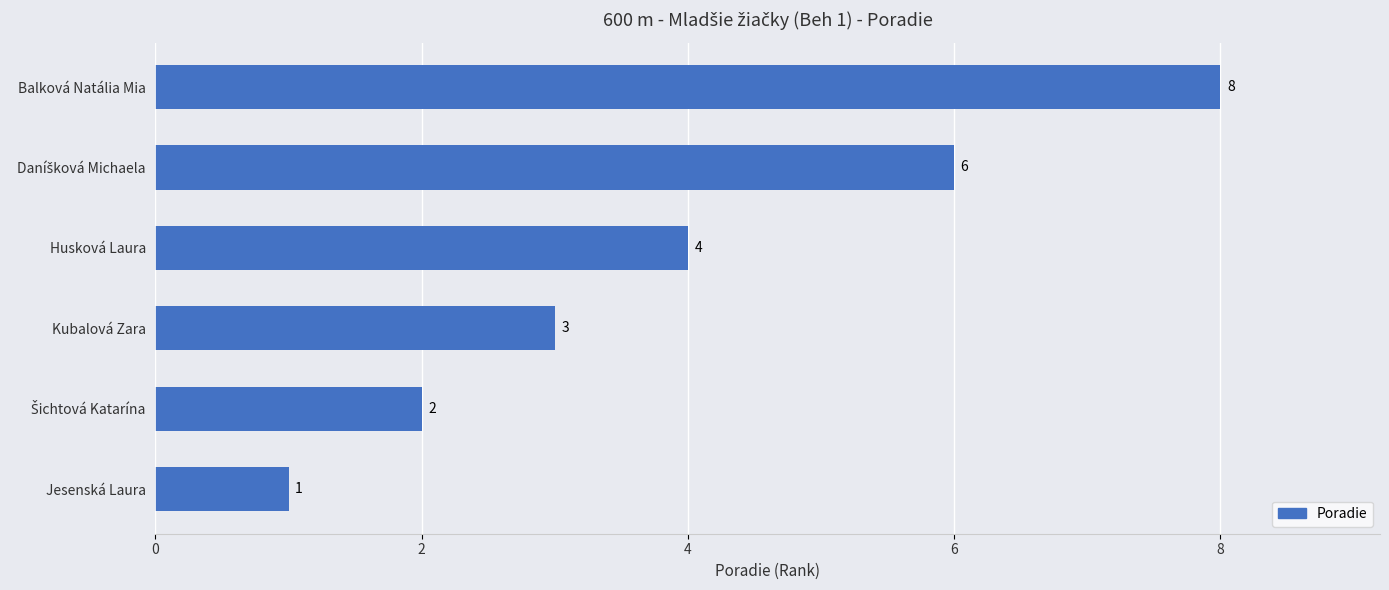

True or false: the data shows 4 at Husková Laura.

True